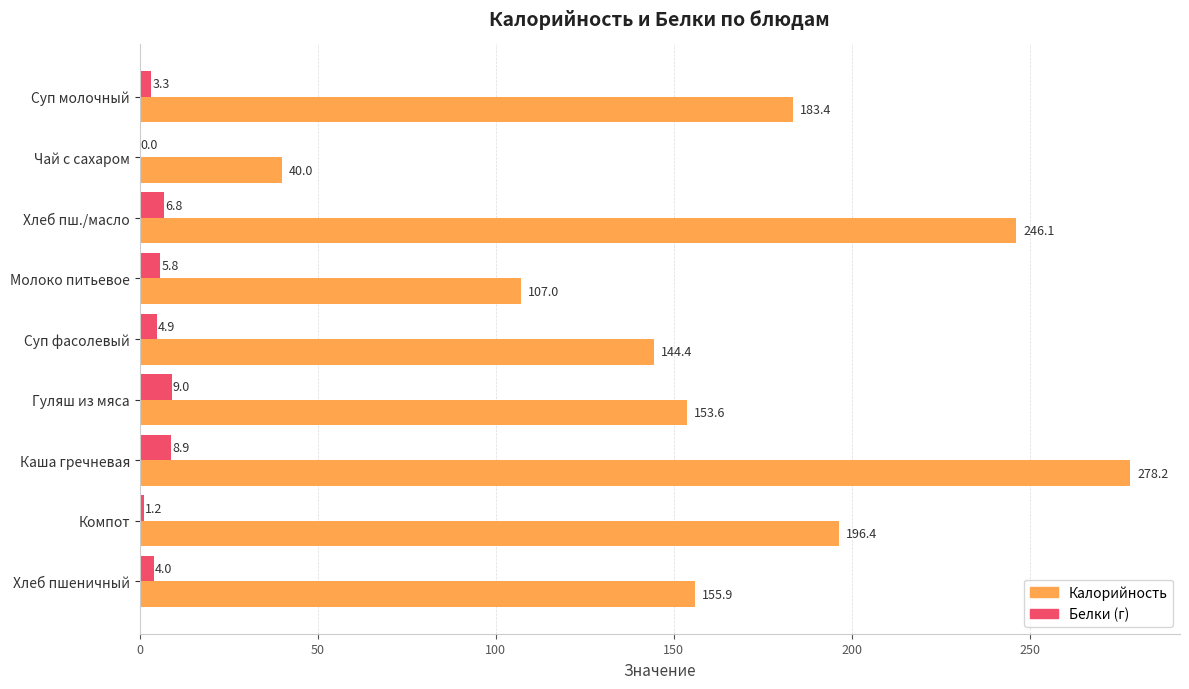

What is the greatest value displayed?

278.2